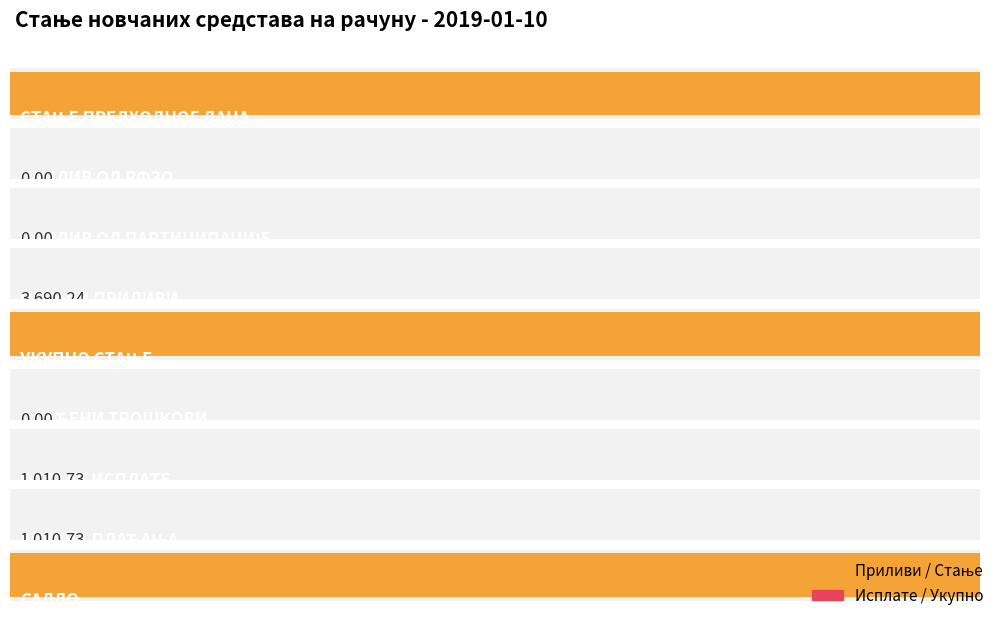

Reading left to right, extract all data points from this chart.

9717186.0	0.0	0.0	3690.2	9720876.2	0.0	1010.7	1010.7	9719865.5